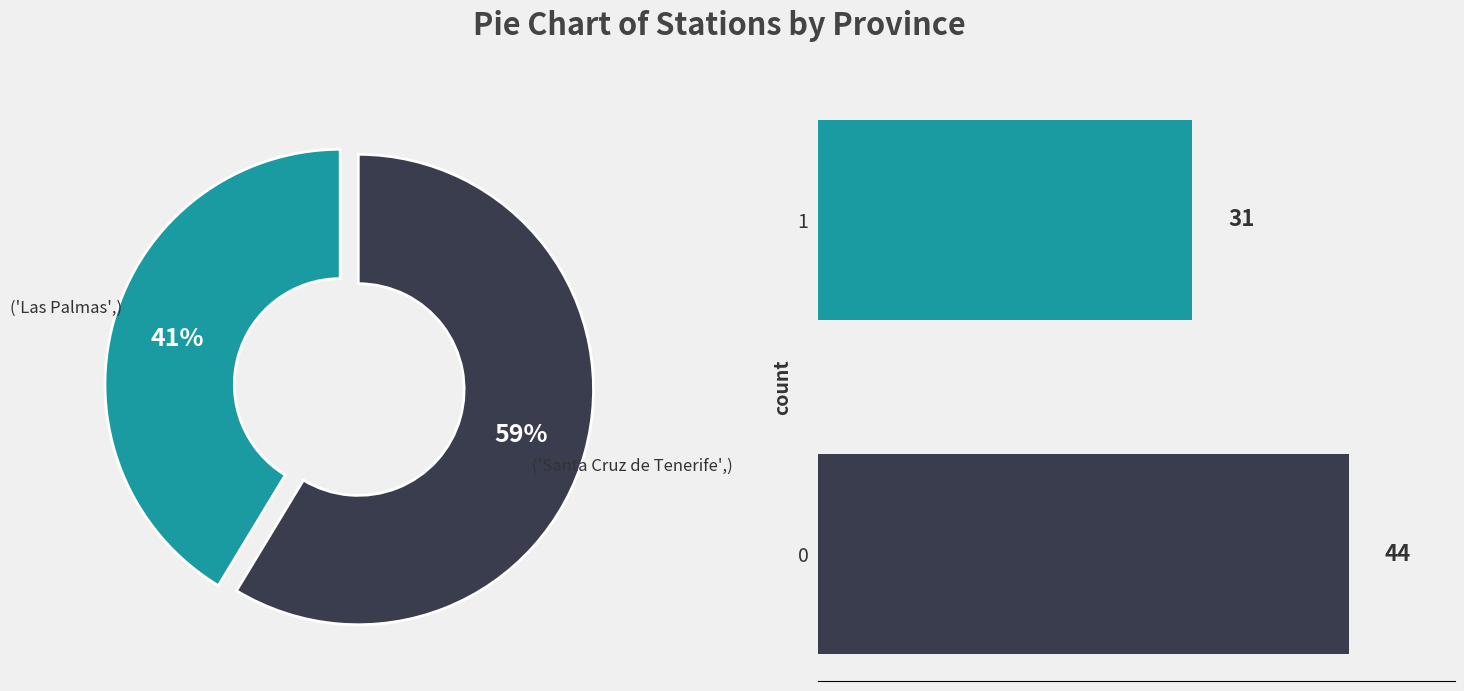

Which slice represents more than half of the pie?

Santa Cruz de Tenerife